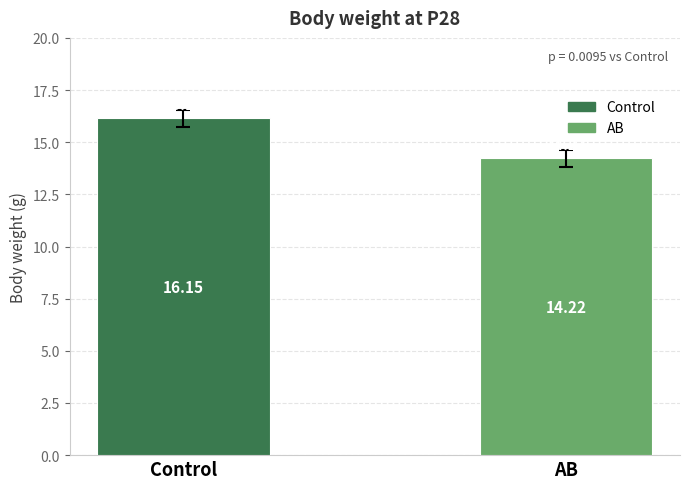

At which label is the value closest to 15?

AB